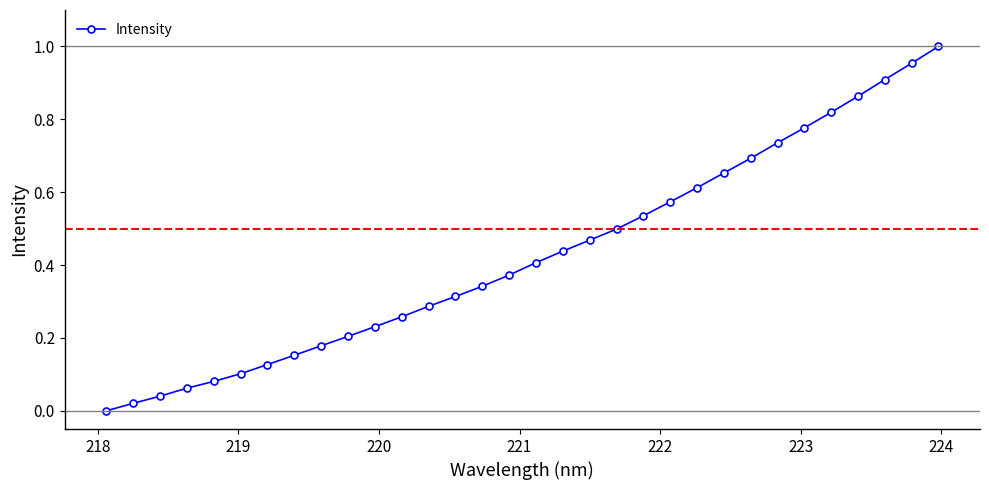

How many data points are above 0?

31